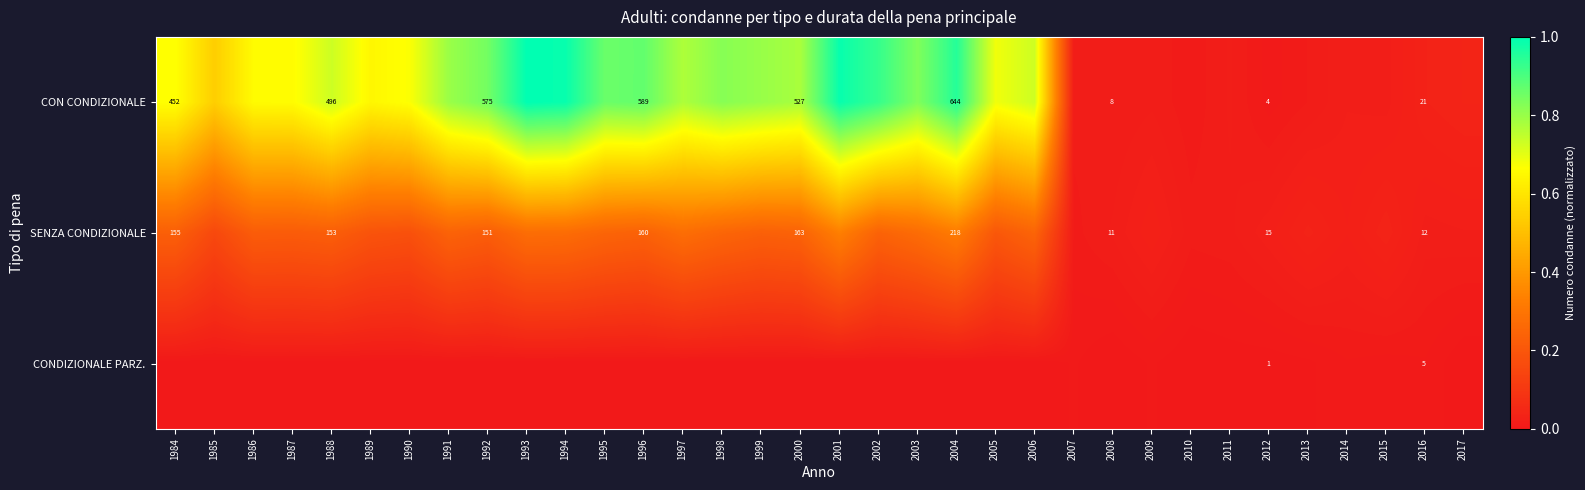

At 2016, list the series in order from largest to smallest.

CON CONDIZIONALE, SENZA CONDIZIONALE, CONDIZIONALE PARZ.